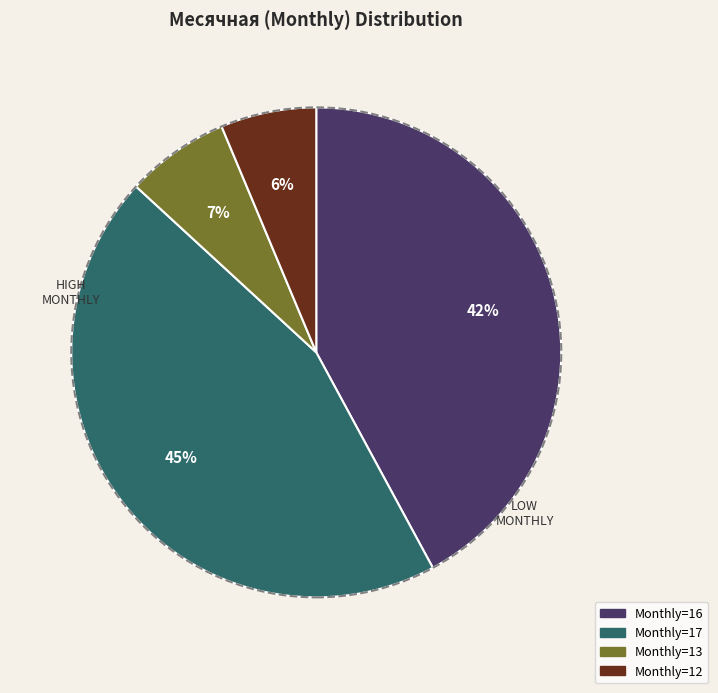

How many slices are in this pie chart?

4